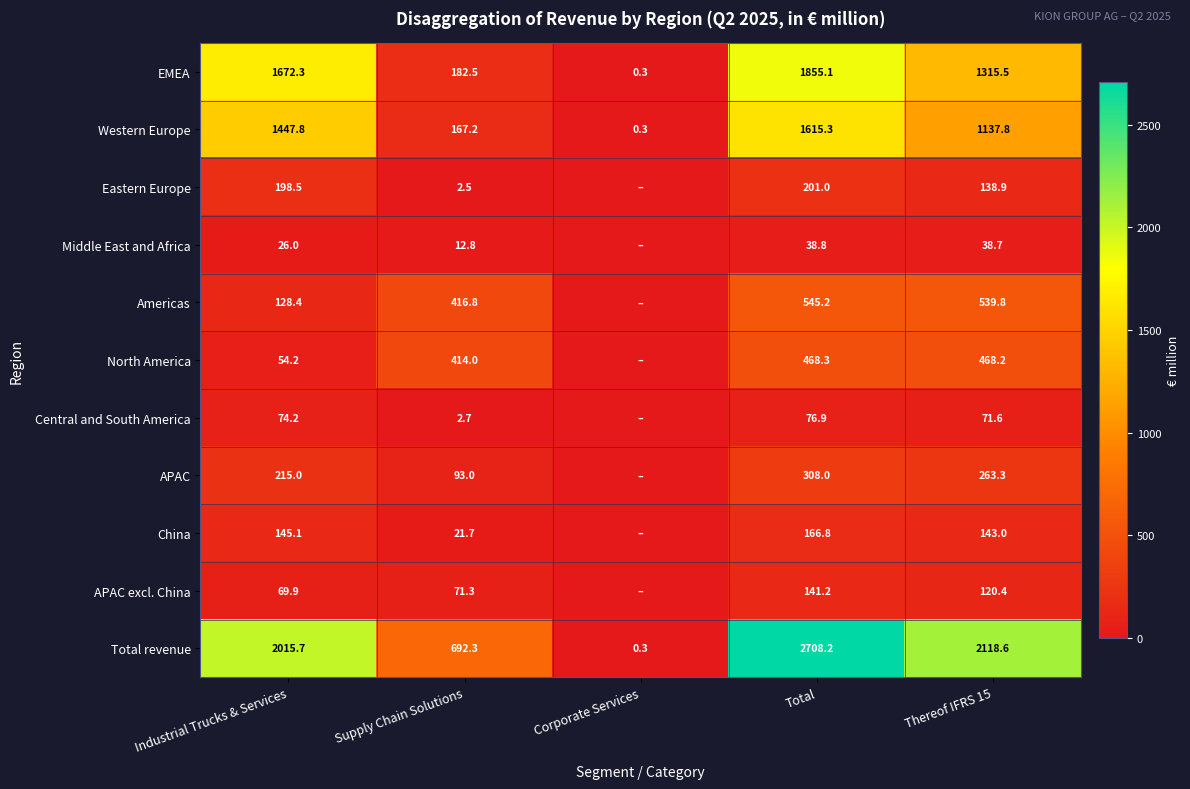

Between Corporate Services and Thereof IFRS 15, which is larger?

Thereof IFRS 15